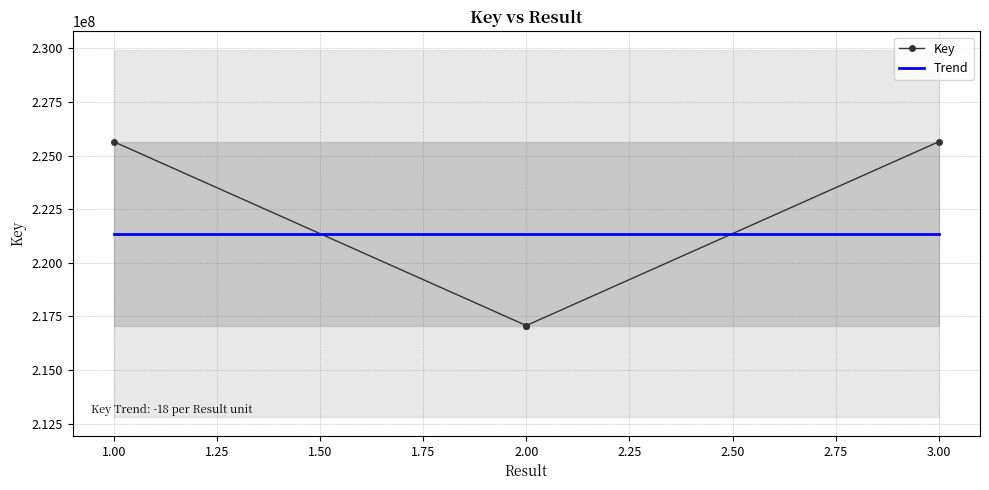

True or false: the data has more than 0 interior local peaks.

False